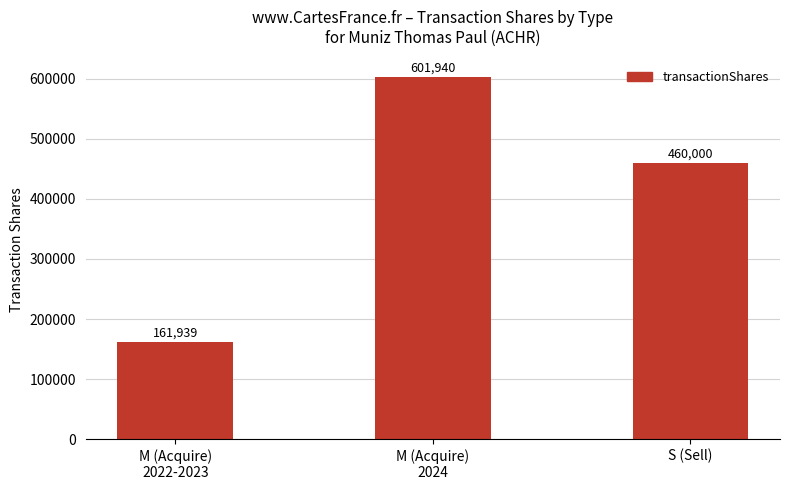

List the labels in order of value, smallest first.

M (Acquire)
2022-2023, S (Sell), M (Acquire)
2024